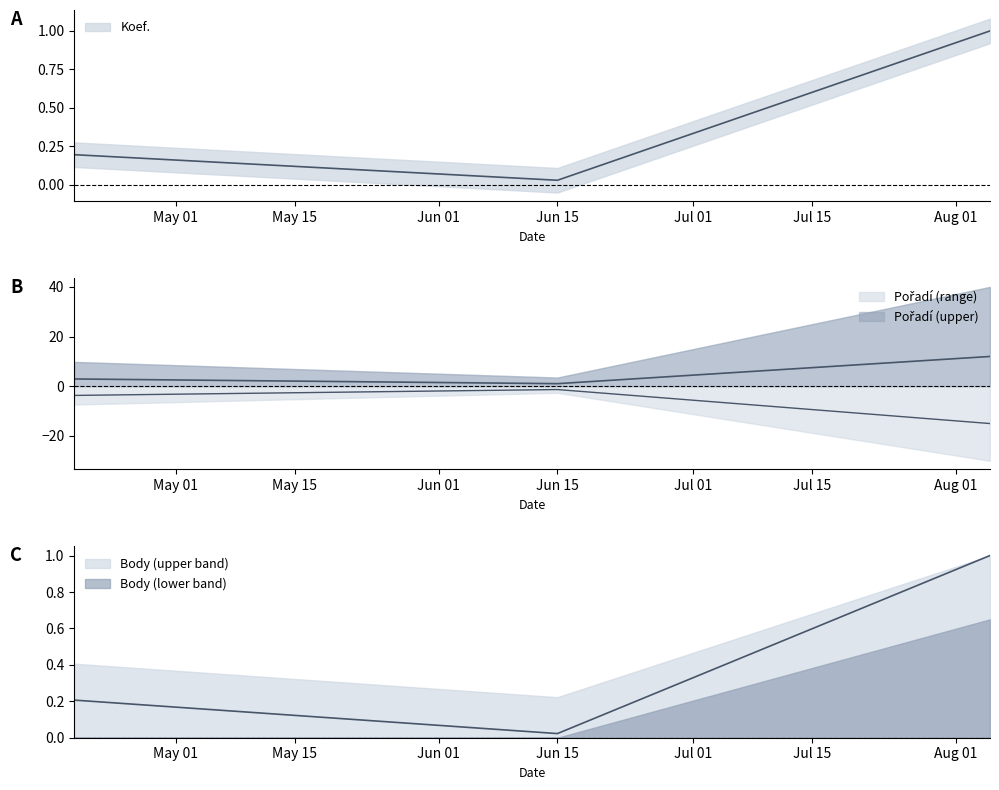

Between 2019-08-05 and 2019-06-15, which is larger?

2019-08-05